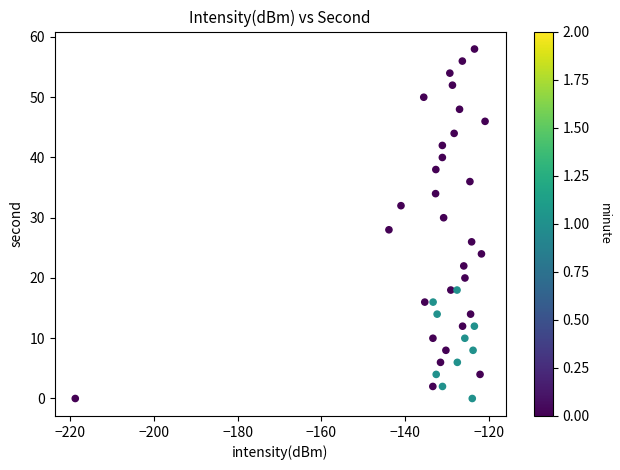

What is the range of Y values (max minus min)?

58